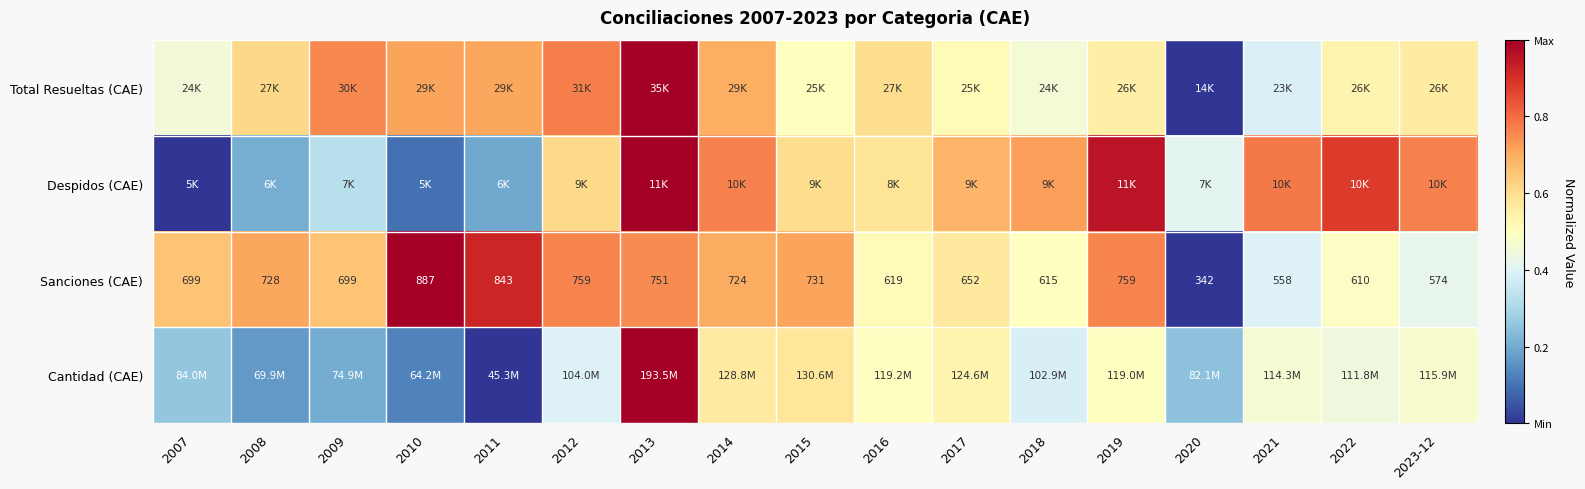

Which category has the lowest value across all series?

2020